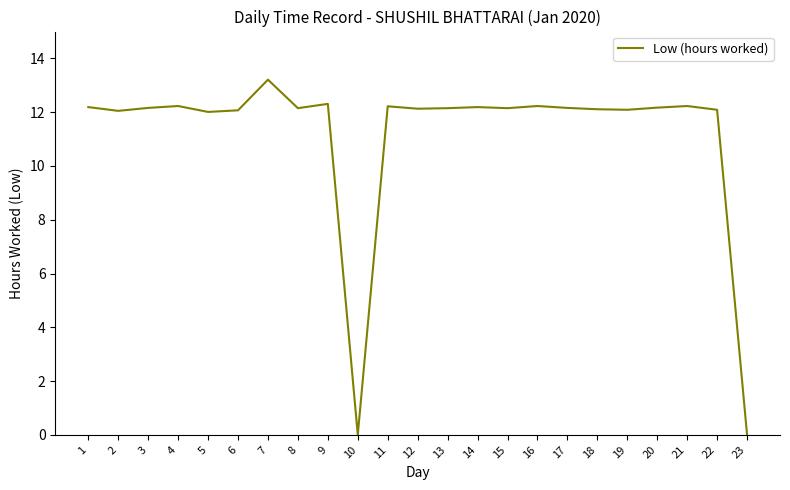

What is the change in value from 1 to 6?

-0.1